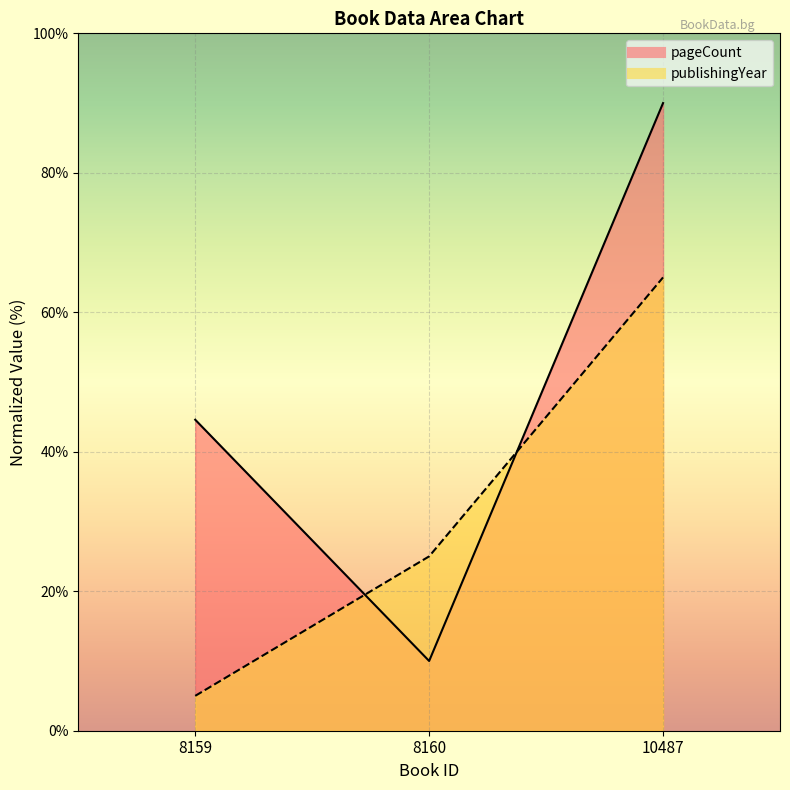

What is the difference between the maximum and minimum values in the publishingYear series?

60.0